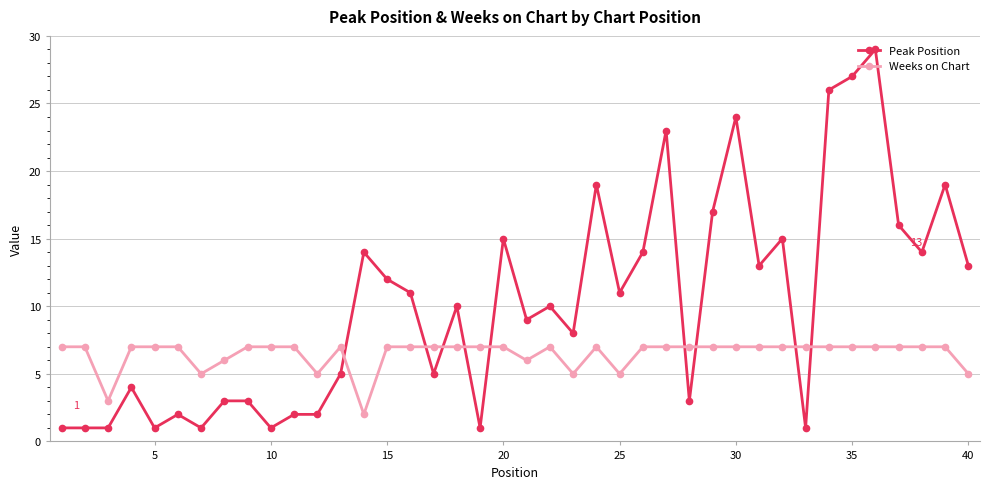

True or false: Peak Position has more than 1 points higher than both neighbors.

True